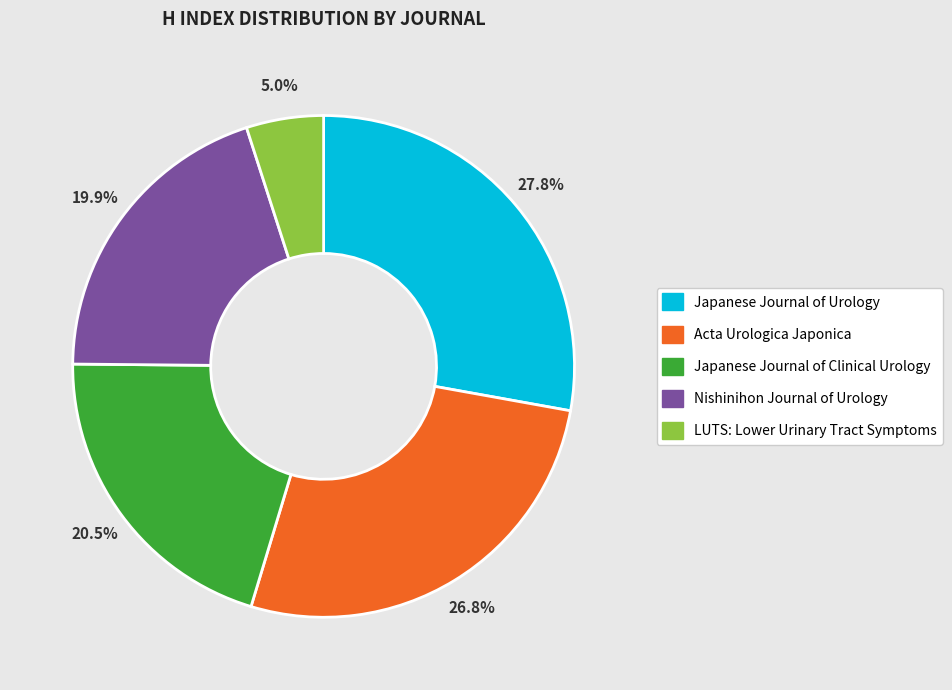

What percentage is the Acta Urologica Japonica slice, to the nearest percent?

27%